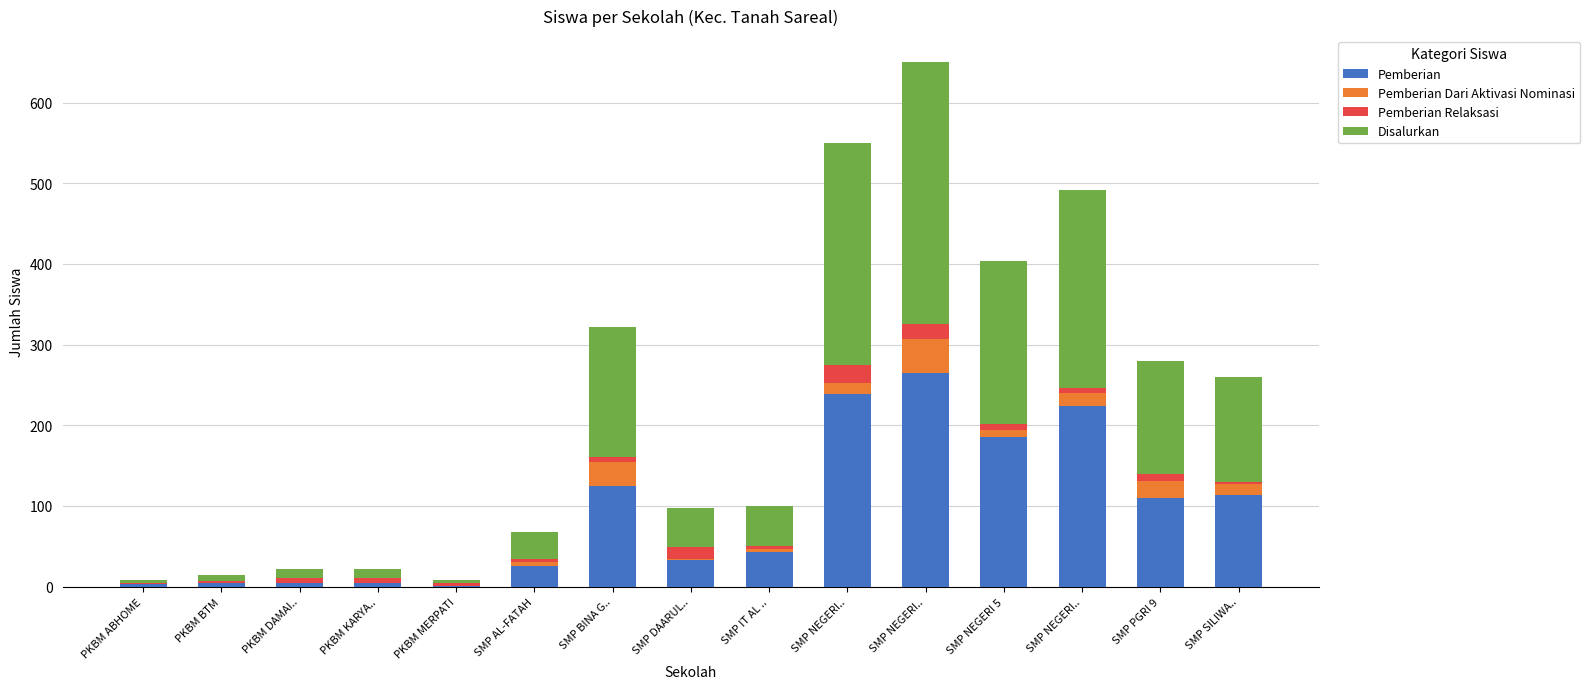

Which series has the largest range (max minus min)?

Disalurkan